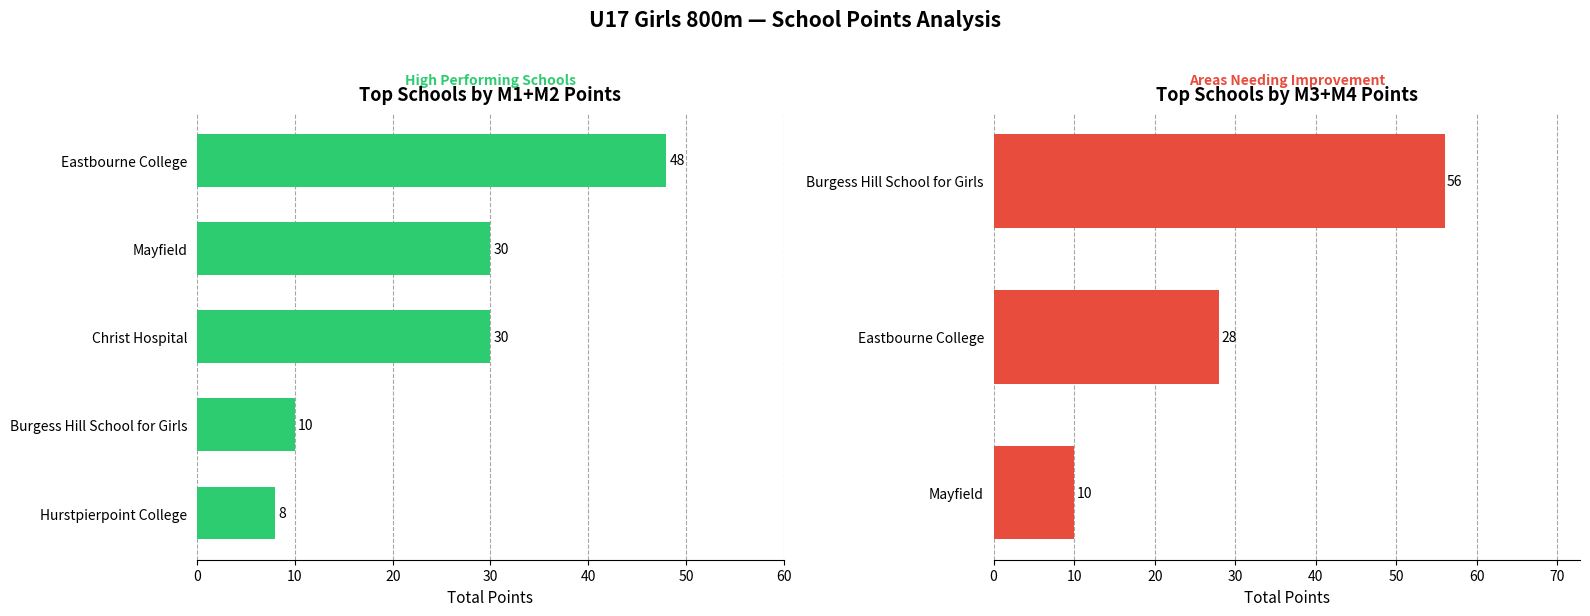

Is the value of M1_points at M2_points greater than the value of M4_points at M1_points?

No